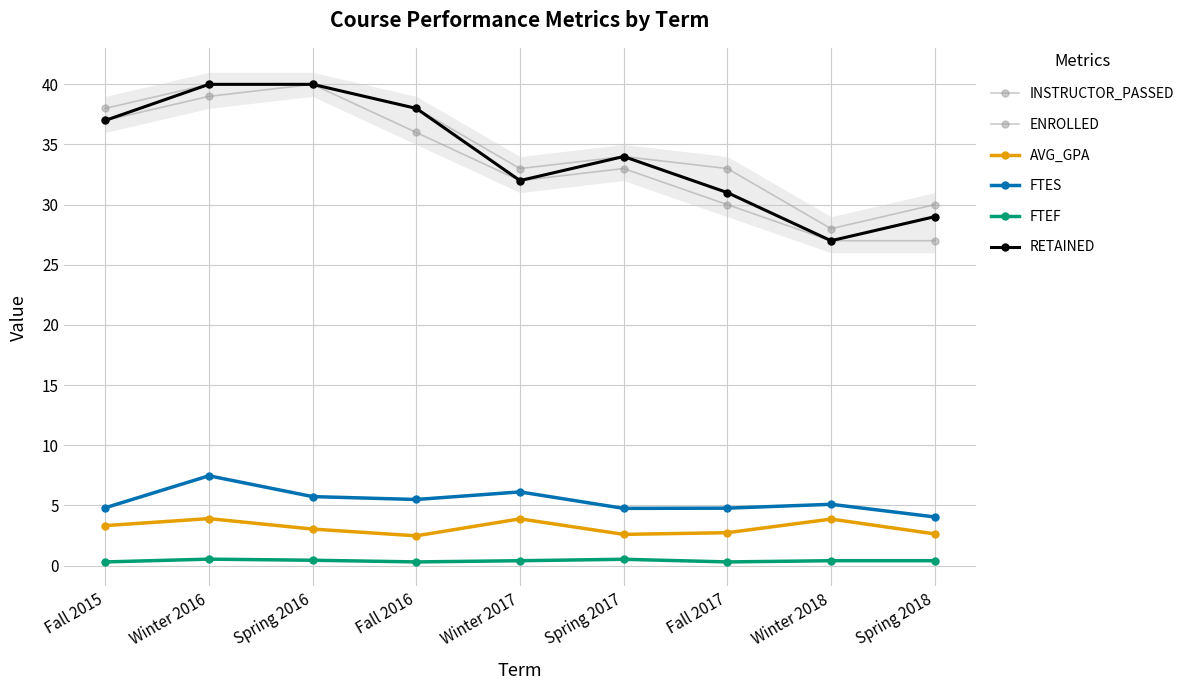

At which category is the sum across all series the highest?

Winter 2016